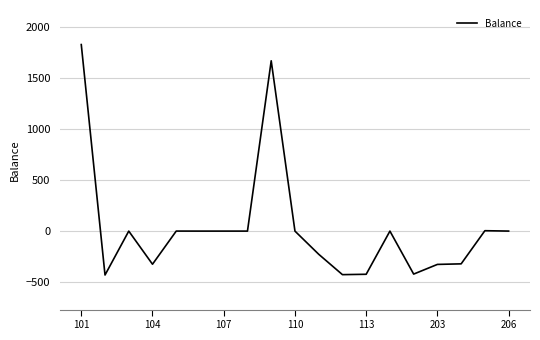

What is the greatest value displayed?

1825.6